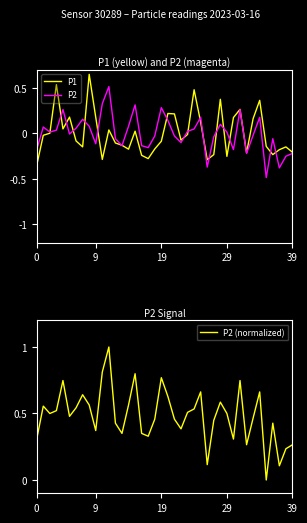

At which category does the chart reach its minimum across all series?

35